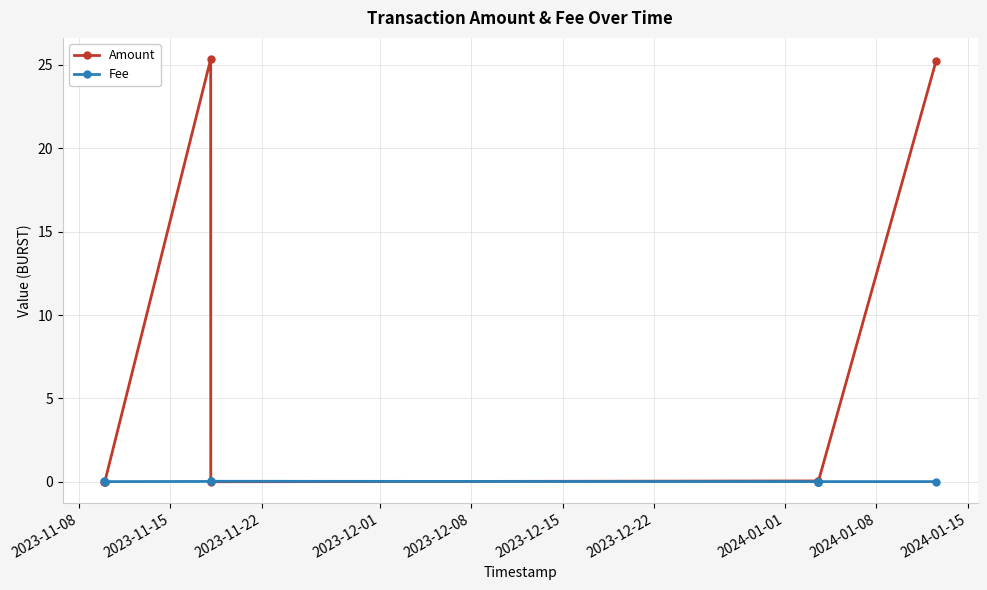

Where do Fee and Amount first cross each other?

2023-11-15 and 2023-11-22